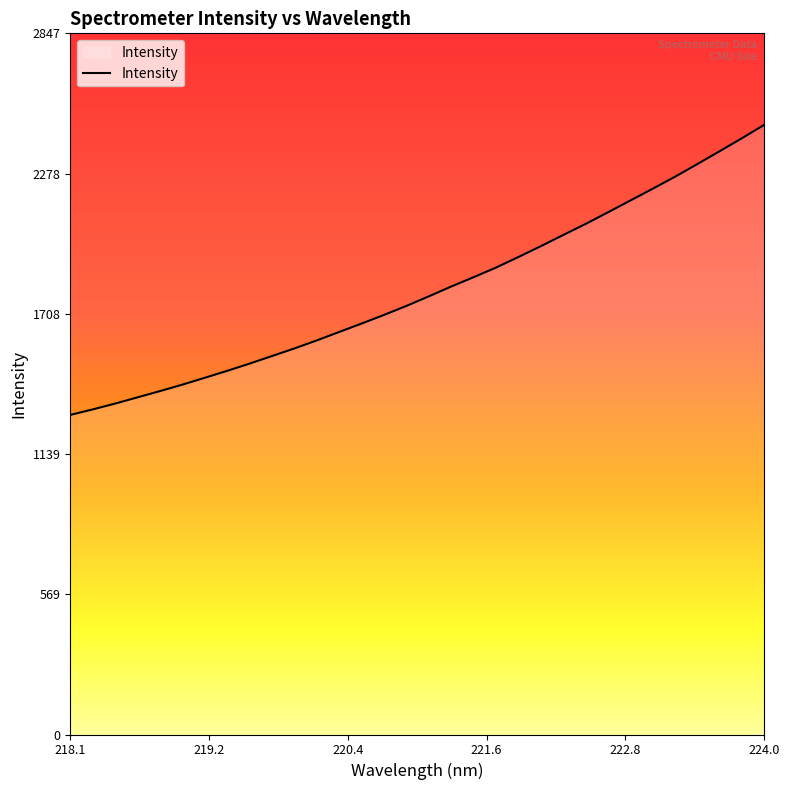

What is the difference between the maximum and minimum values?

1178.5